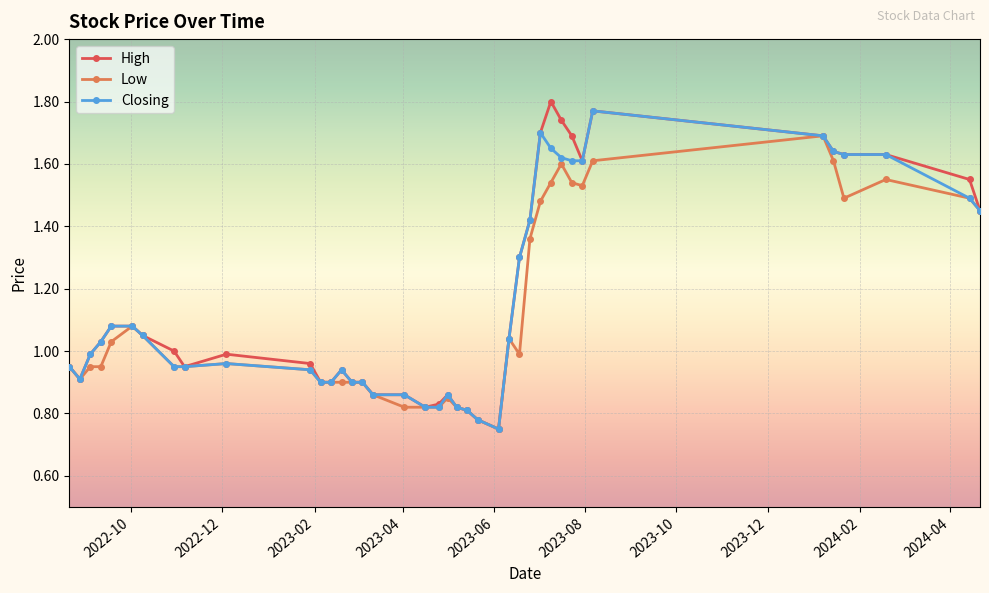

At how many categories does at least one series exceed 0?

40